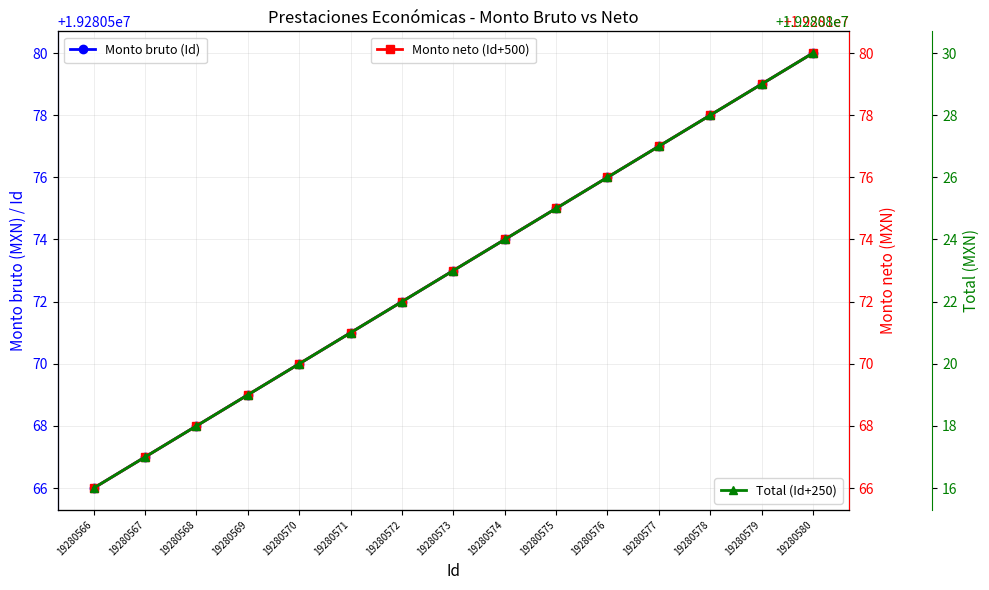

True or false: Monto neto (Id+500) and Total (Id+250) cross at least once.

False